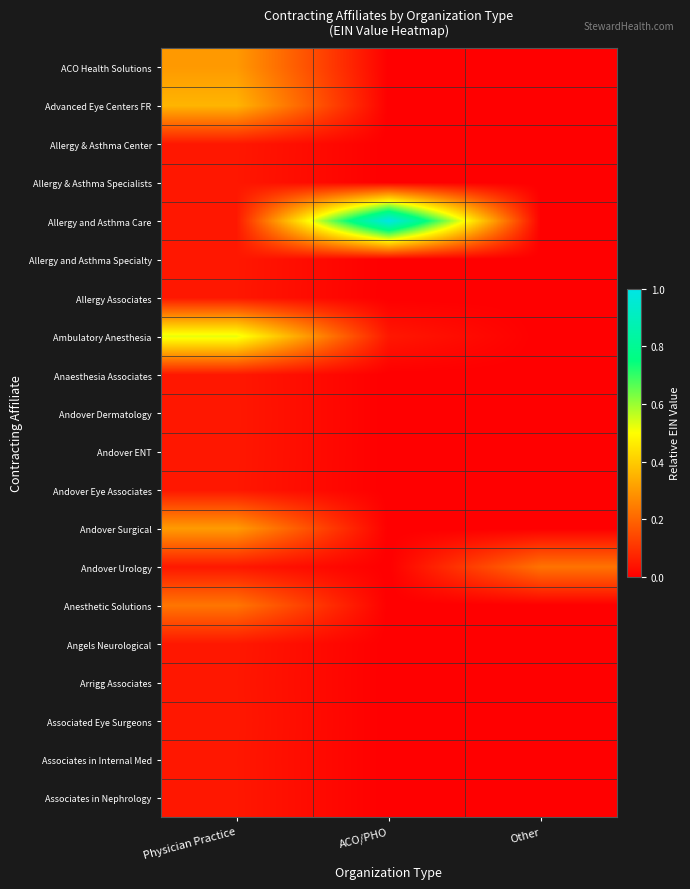

At how many categories does at least one series exceed 0?

3